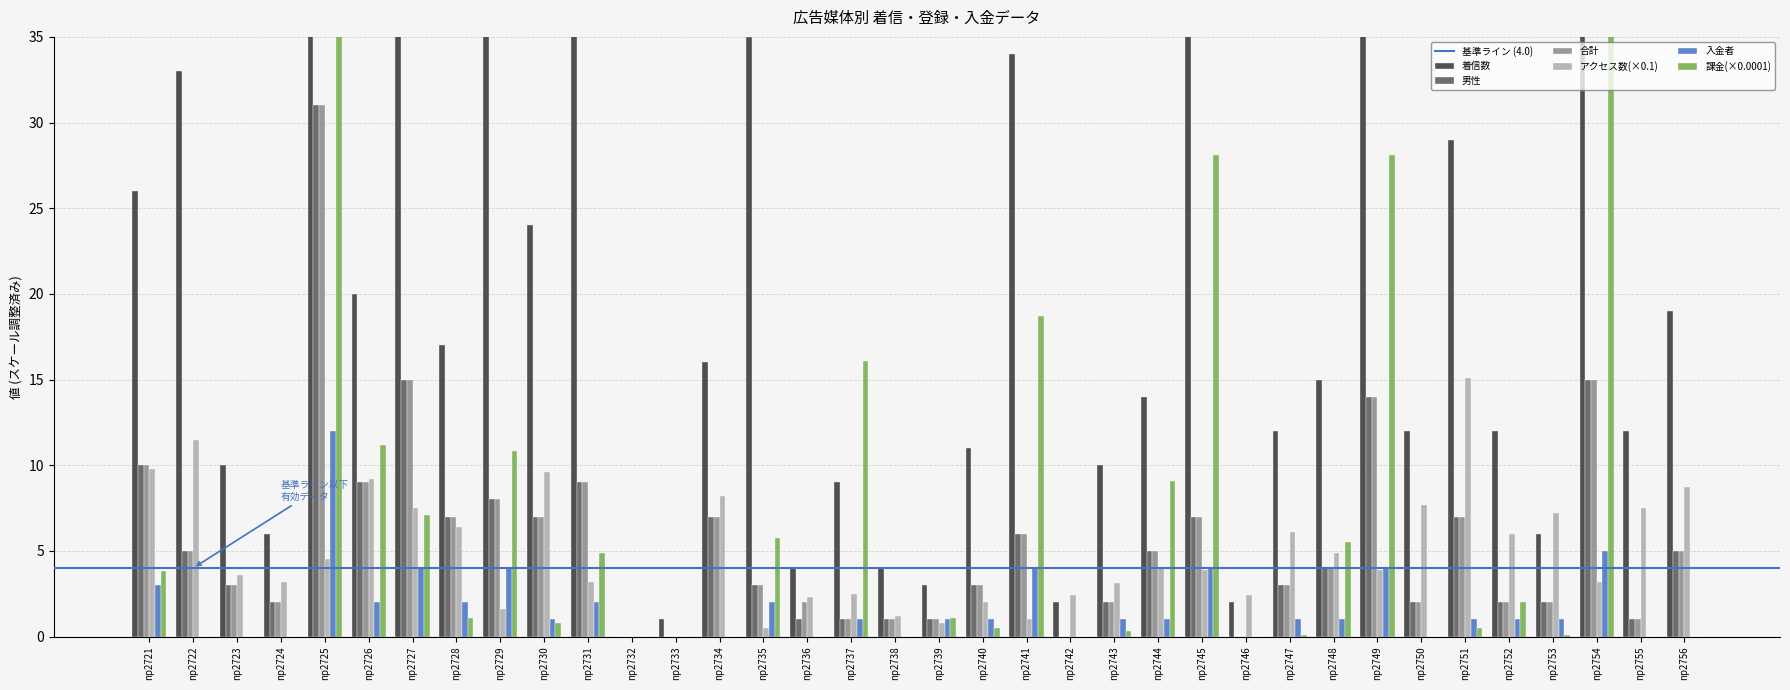

What is the sum of the 着信数 values at np2733 and np2754?

225.0